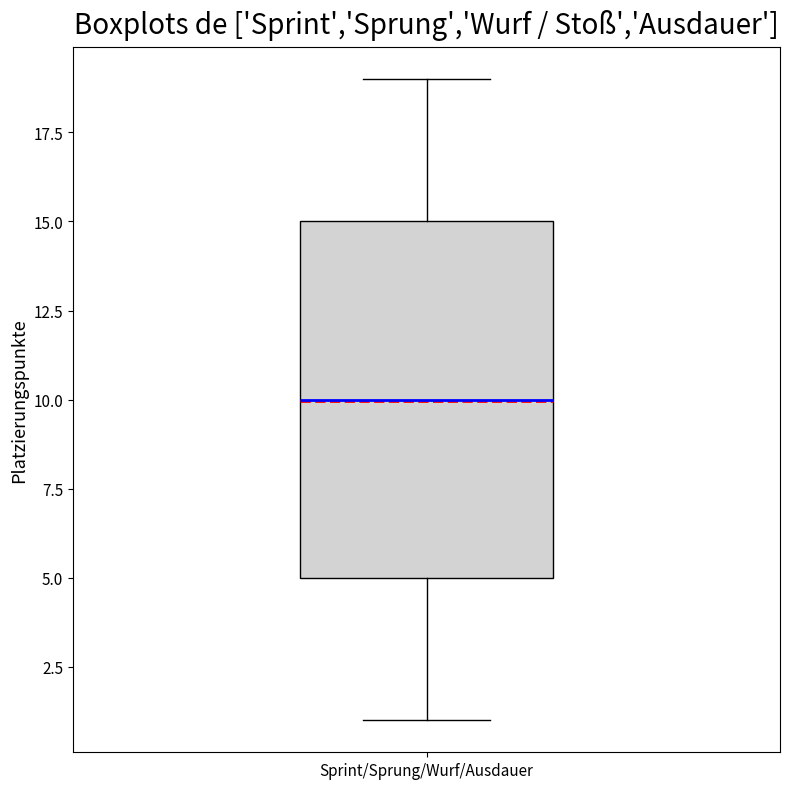

Where is the upper edge of the box for Sprint/Sprung/Wurf/Ausdauer on the y-axis? The values are not printed on the chart, so give them approximately, as read against the axis.

15